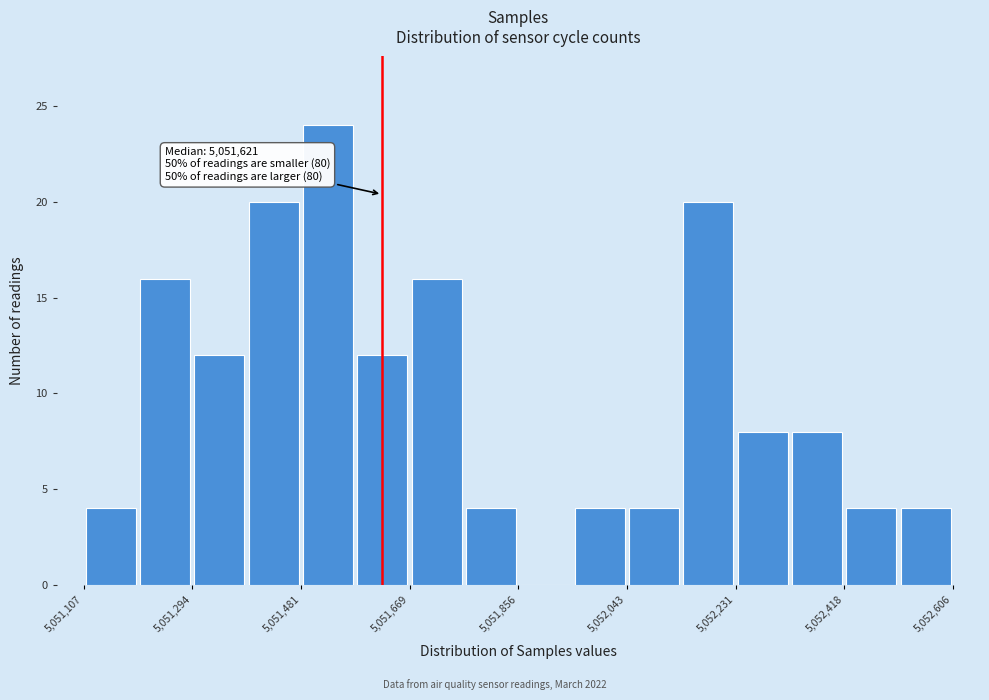

Which range on the x-axis has the tallest bar?

5051480 to 5051580